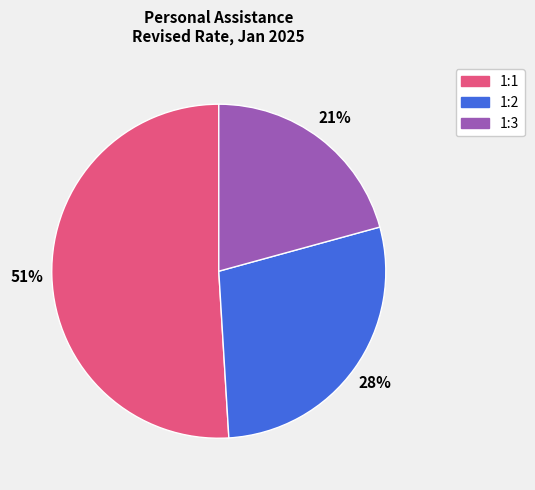

Count the number of slices in the pie.

3